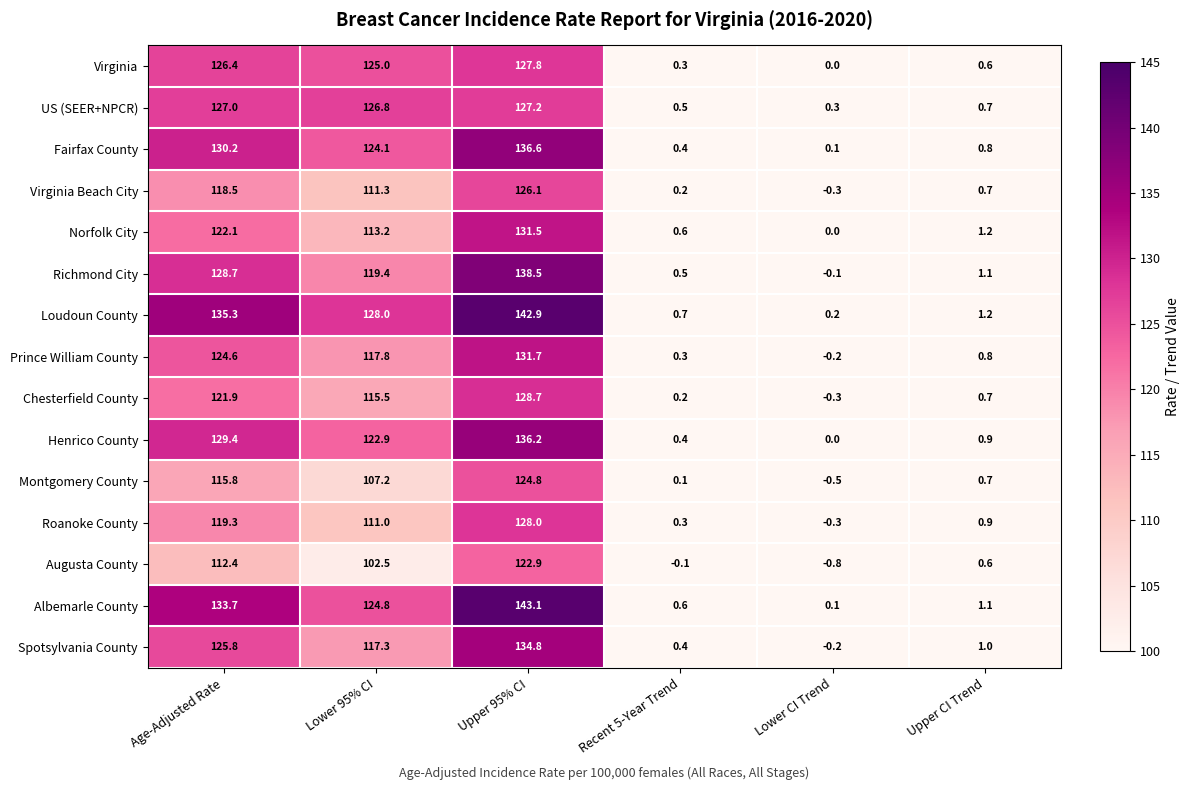

What is the sum of the Augusta County values at Lower 95% CI and Recent 5-Year Trend?

102.4